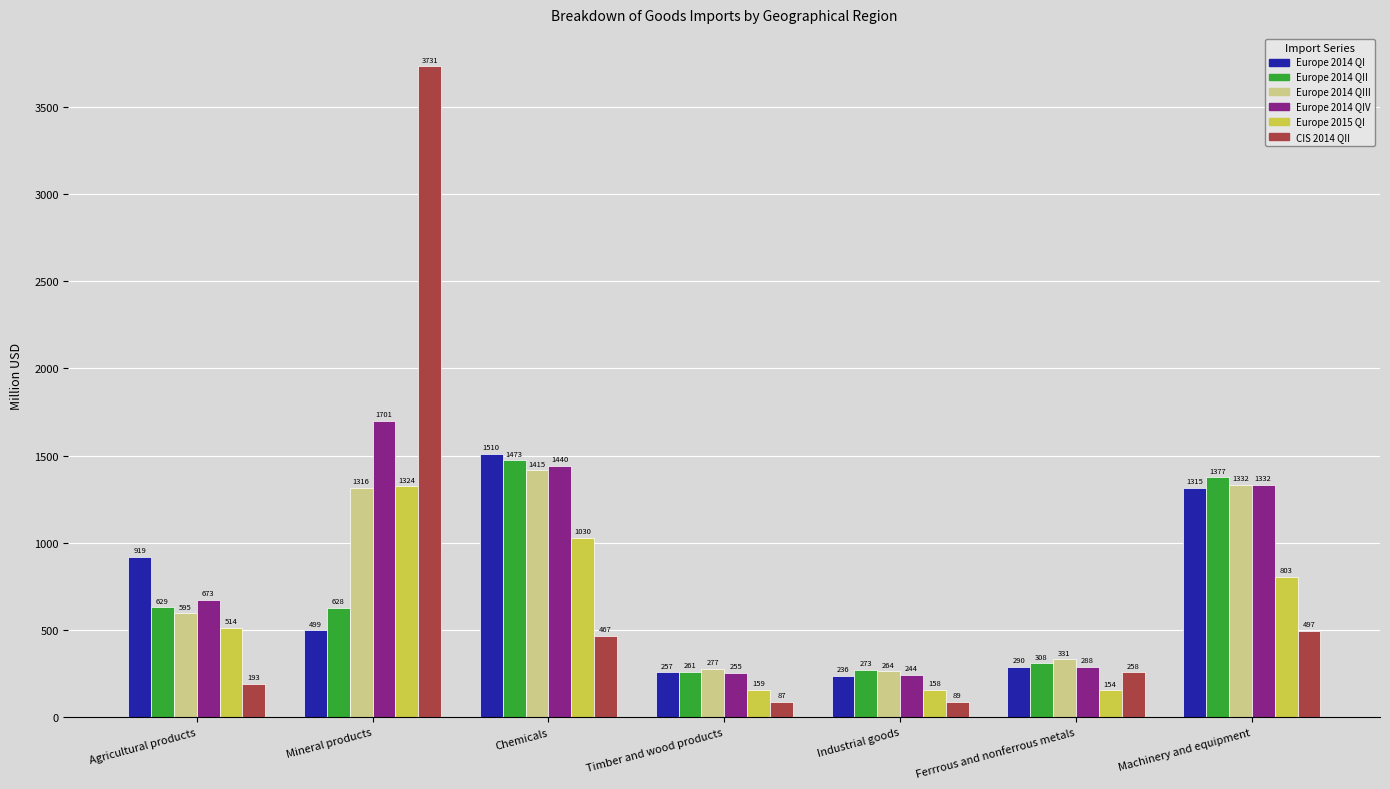

Which series has the largest range (max minus min)?

CIS 2014 QII